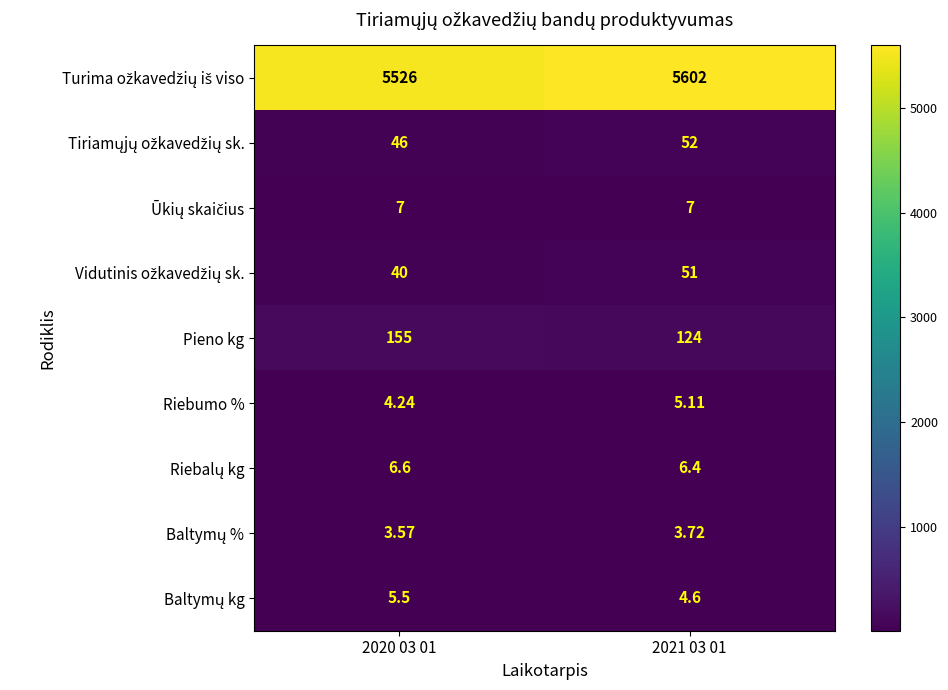

Which series has the widest spread of values?

Turima ožkavedžių iš viso